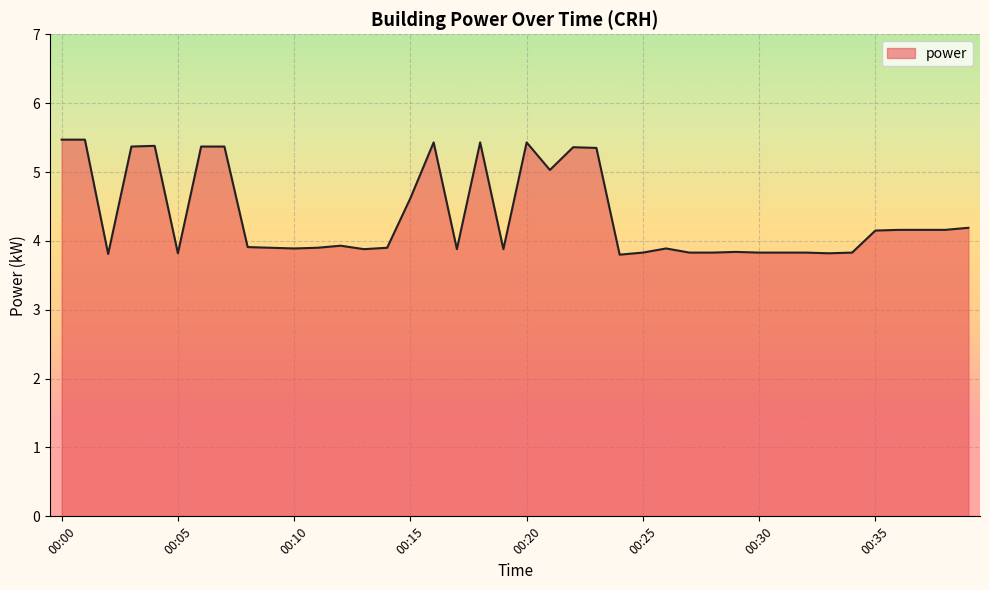

What is the greatest value displayed?

5.5